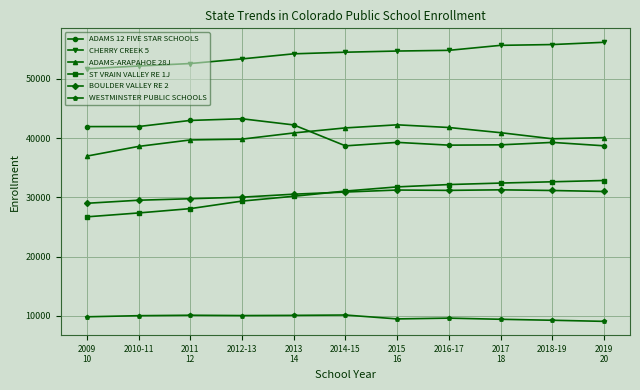

The BOULDER VALLEY RE 2 series shows 31000 at 2019
20. True or false?

True